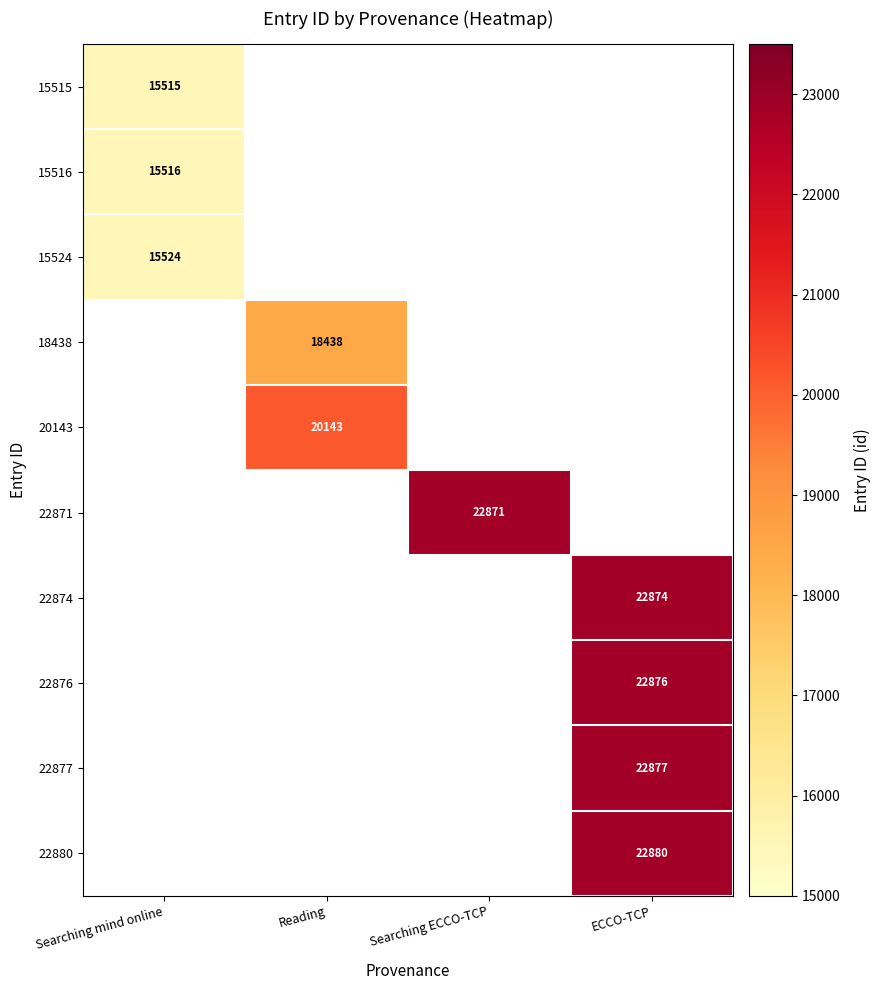

True or false: 22874 has a value of 31989 at ECCO-TCP.

False